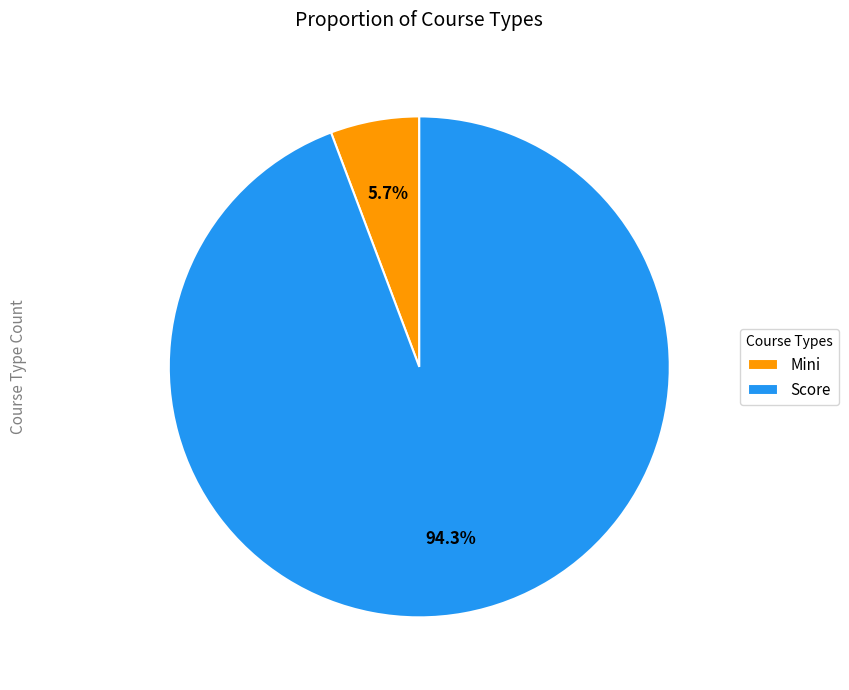

Rank the categories by value from lowest to highest.

Mini, Score